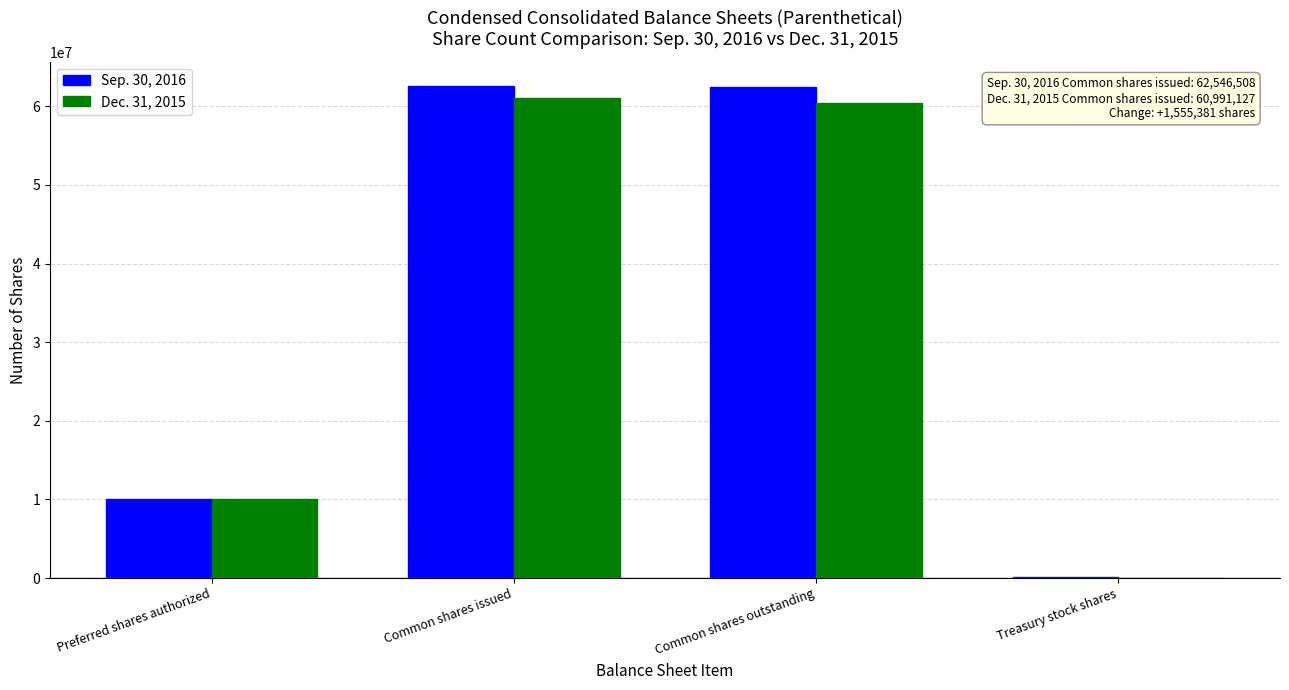

Between Preferred shares authorized and Common shares outstanding, which series saw the biggest shift?

Sep. 30, 2016